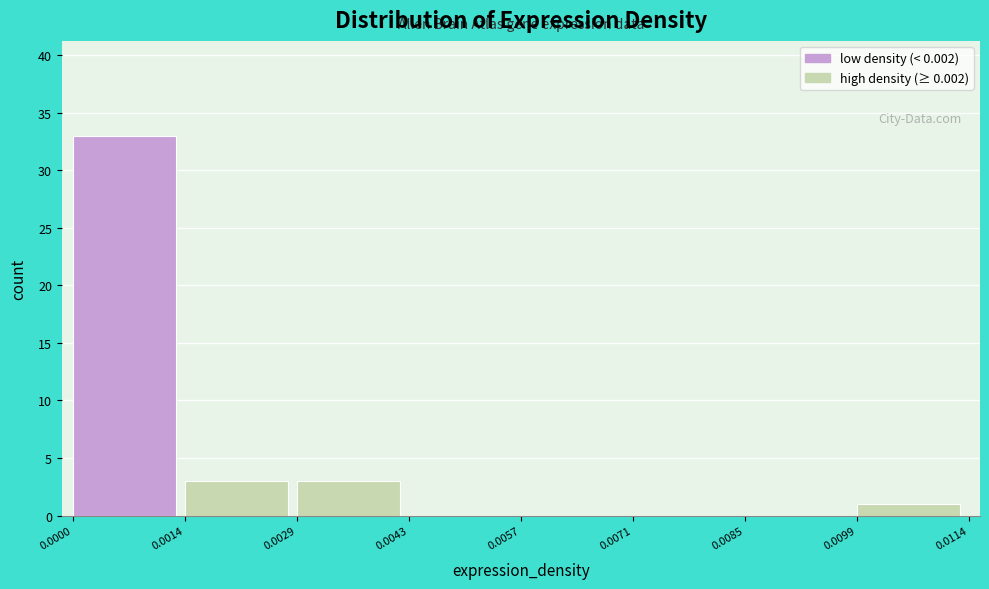

Over which range of the x-axis is the bar tallest?

0.0000 to 0.0014